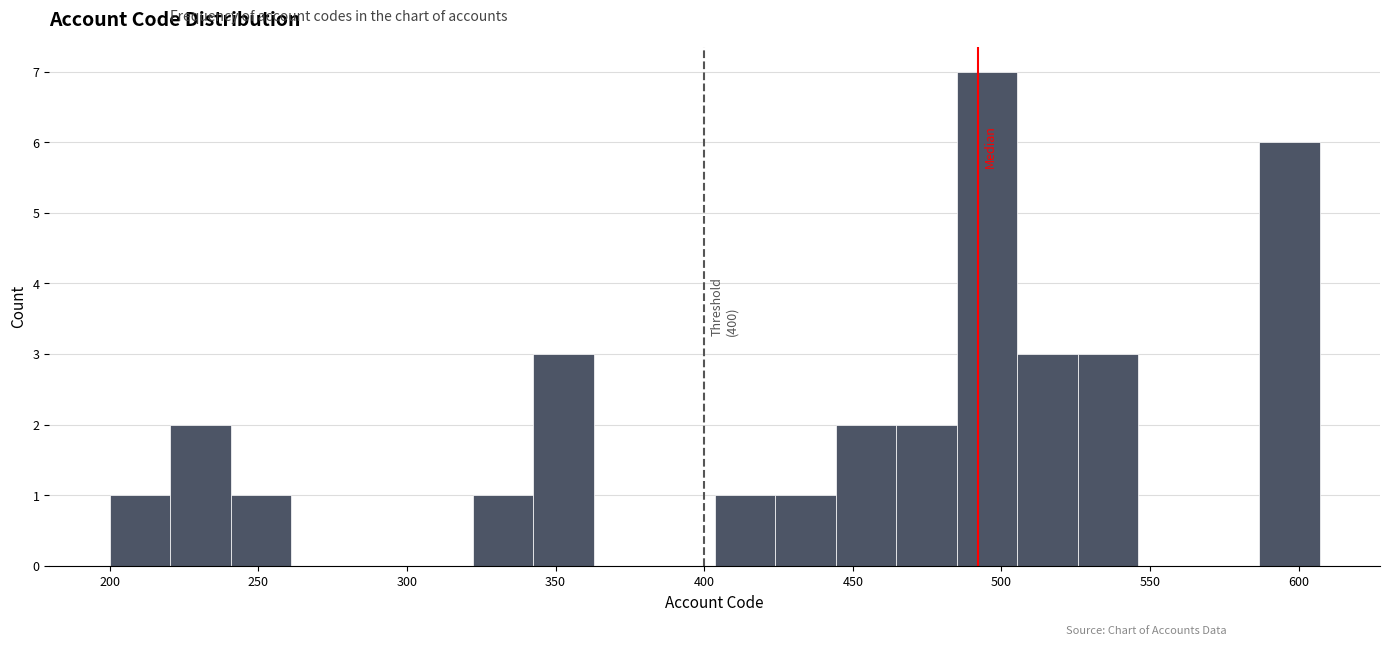

Over which range of the x-axis is the bar tallest?

485 to 505